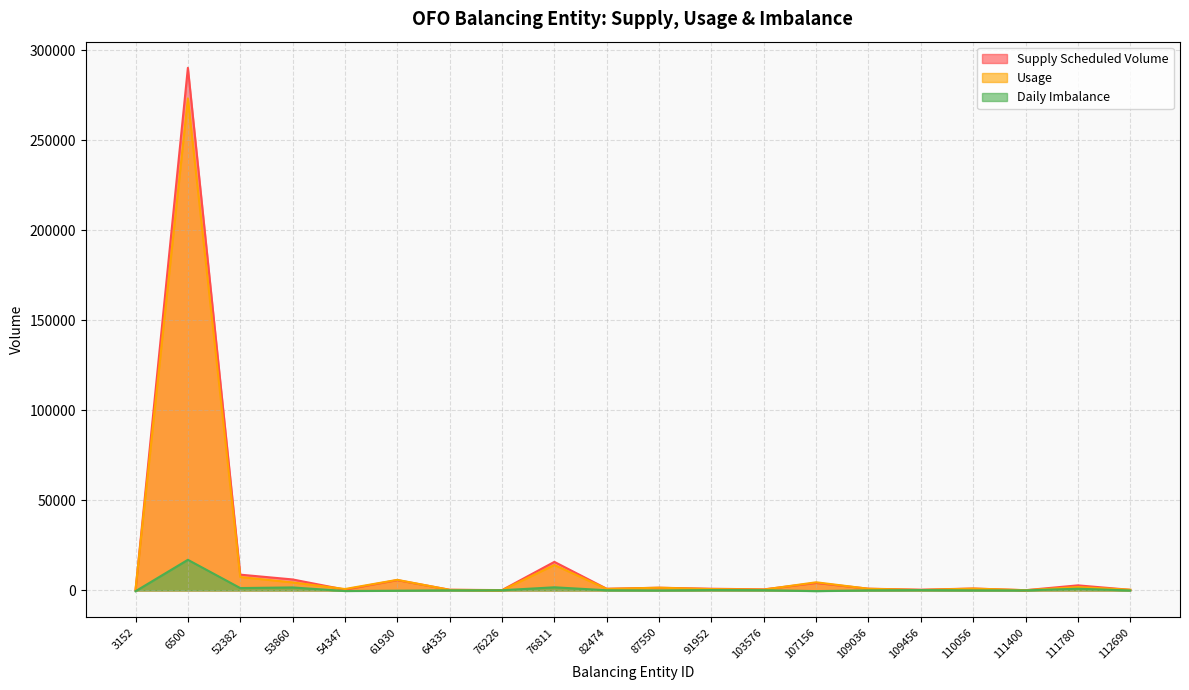

Which series ends up on top after the final intersection of Daily Imbalance and Usage?

Usage